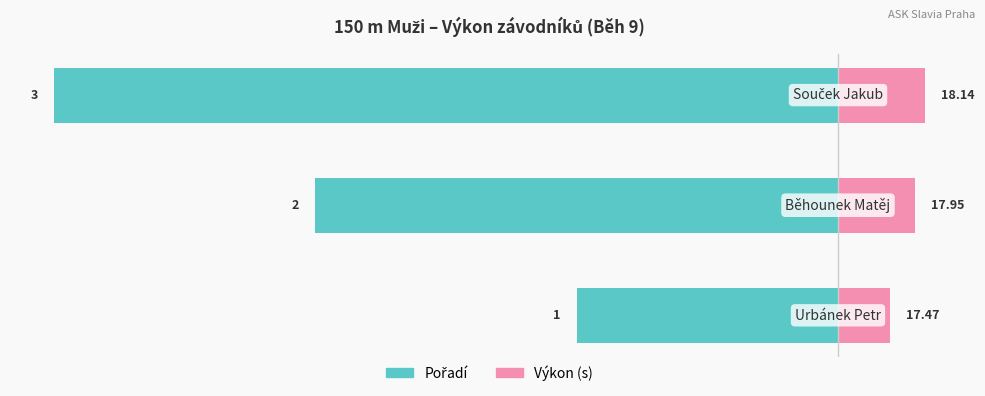

Reading left to right, list all the values displayed in this chart.

Urbánek Petr=17.5	Běhounek Matěj=17.9	Souček Jakub=18.1